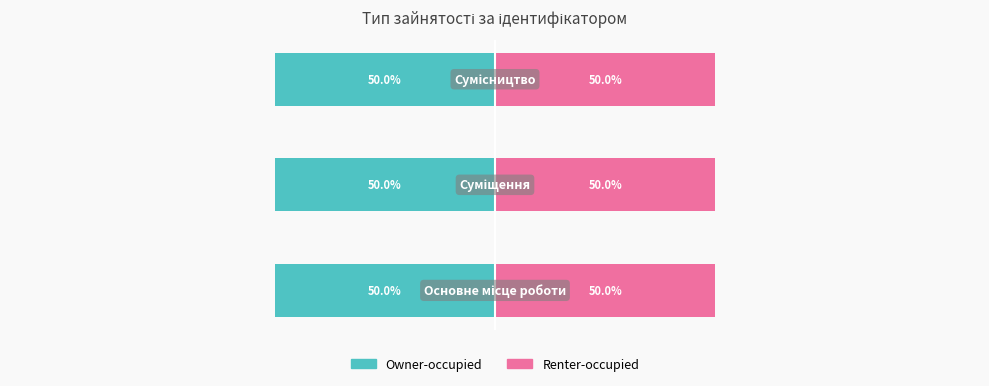

Which has a higher value, Сумісництво or Основне місце роботи?

Сумісництво